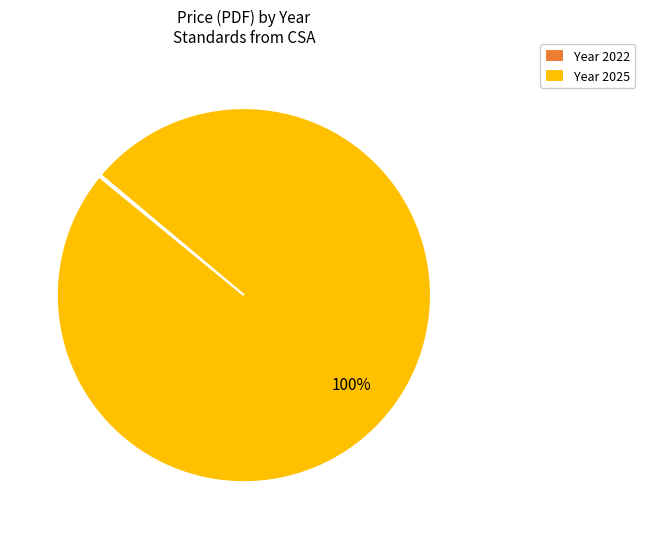

Is it true that Year 2025 is 100% of the pie?

True